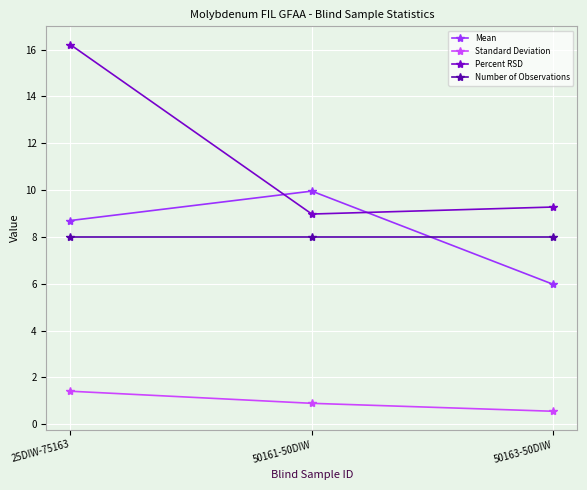

Reading left to right, what are all the values shown in this chart?

Mean: 8.7	10.0	6.0
Standard Deviation: 1.4	0.9	0.6
Percent RSD: 16.2	9.0	9.3
Number of Observations: 8.0	8.0	8.0